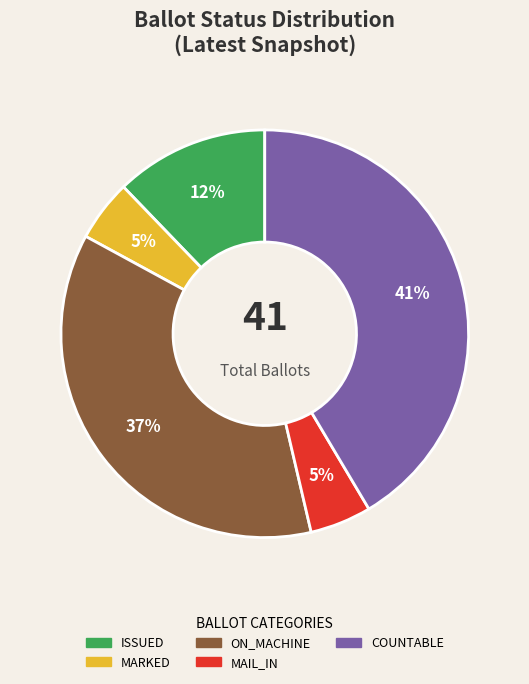

What is the largest slice in the pie chart?

COUNTABLE